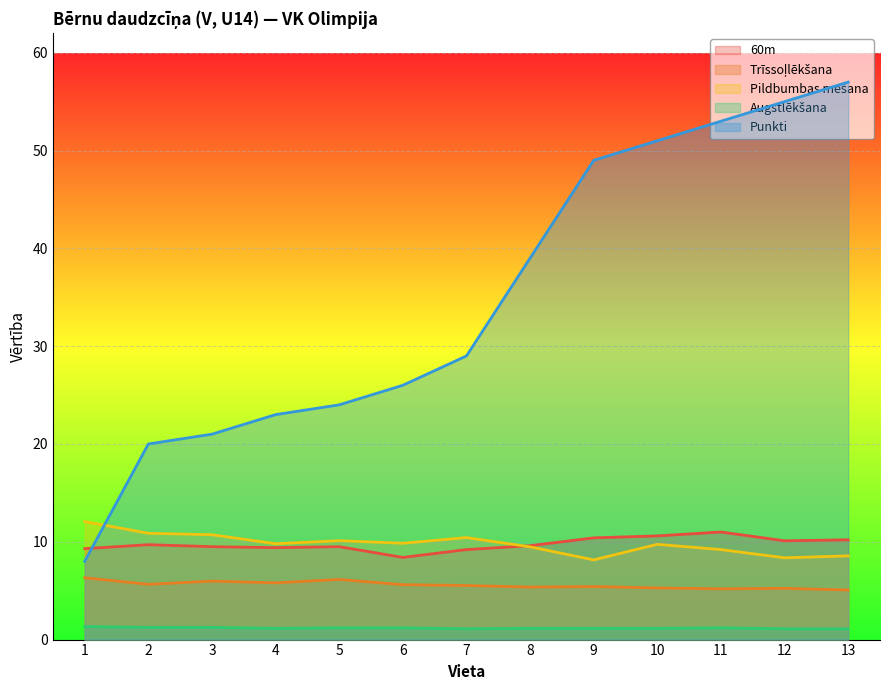

True or false: Trīssoļlēkšana and Punkti cross at least once.

False